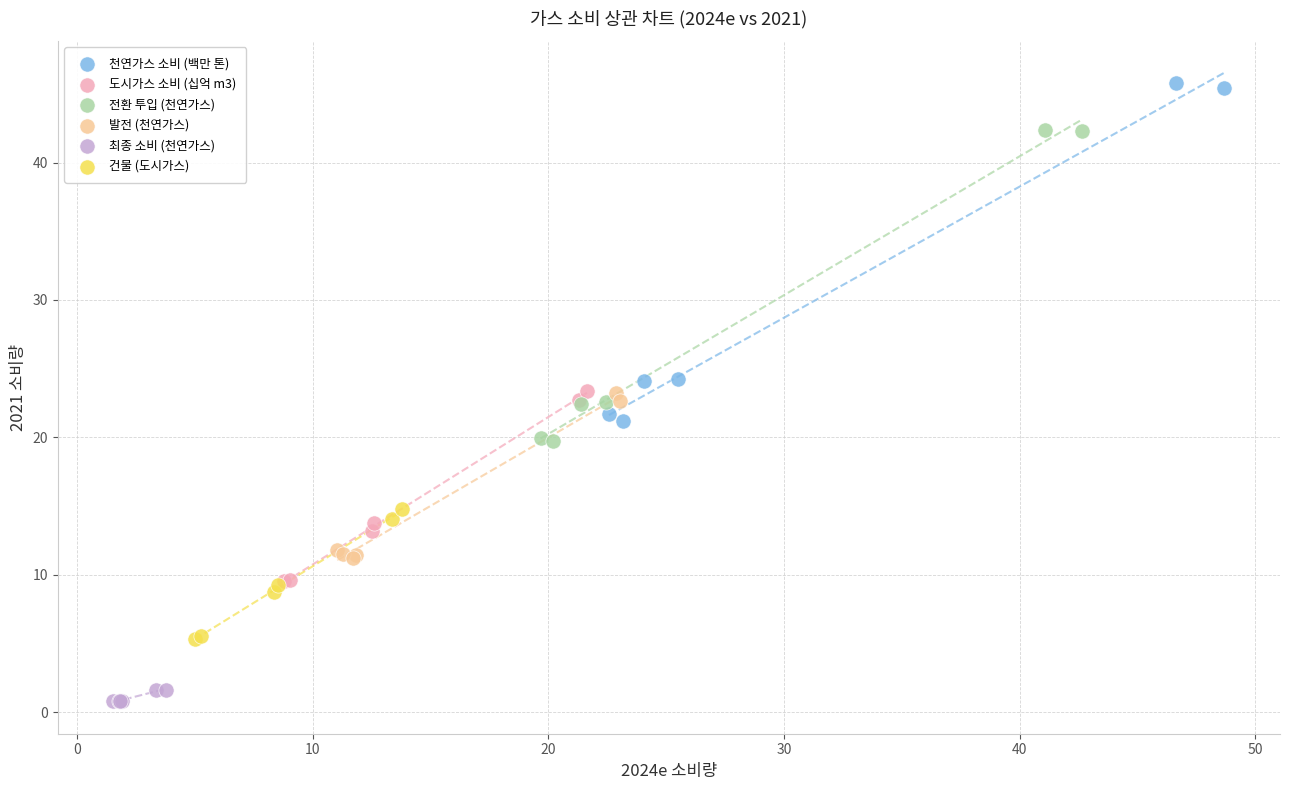

Which series reaches the maximum Y coordinate?

천연가스 소비 (백만 톤)